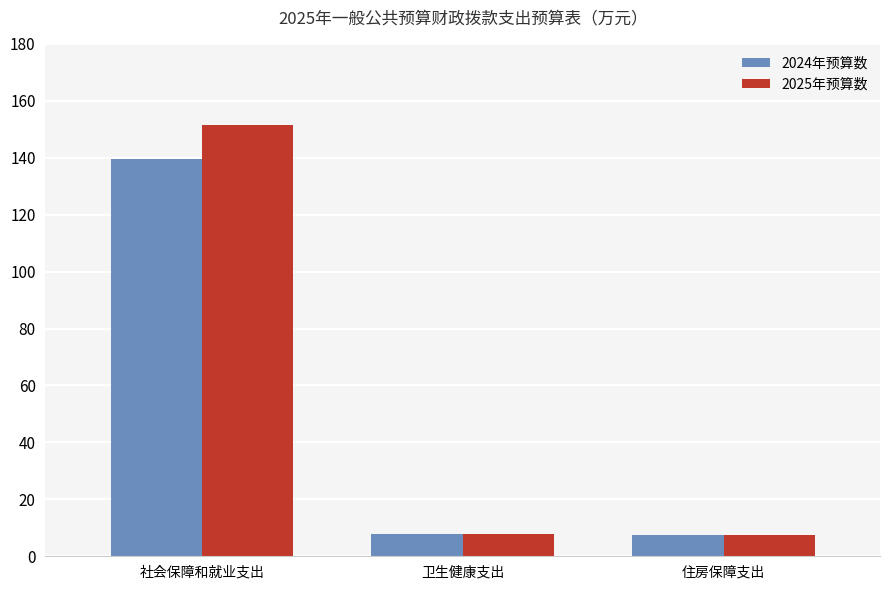

The value of 2025年预算数 at 卫生健康支出 is 7.9. True or false?

True